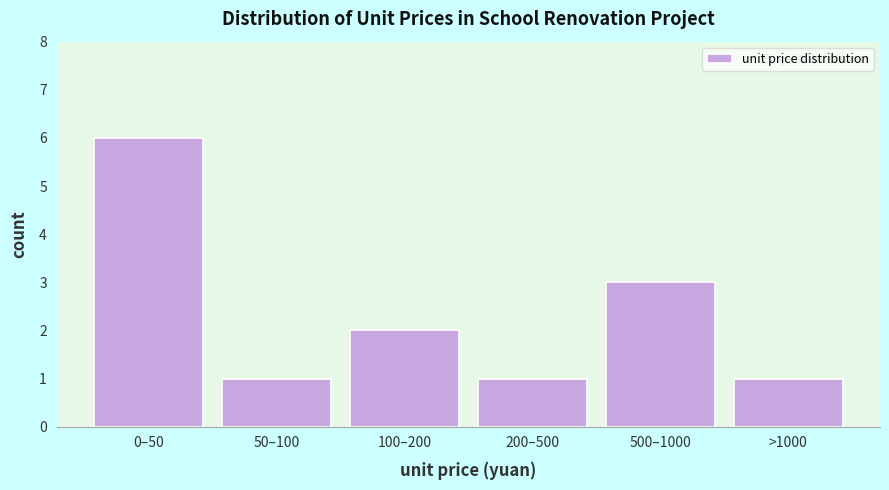

Reading left to right, extract all data points from this chart.

6	1	2	1	3	1